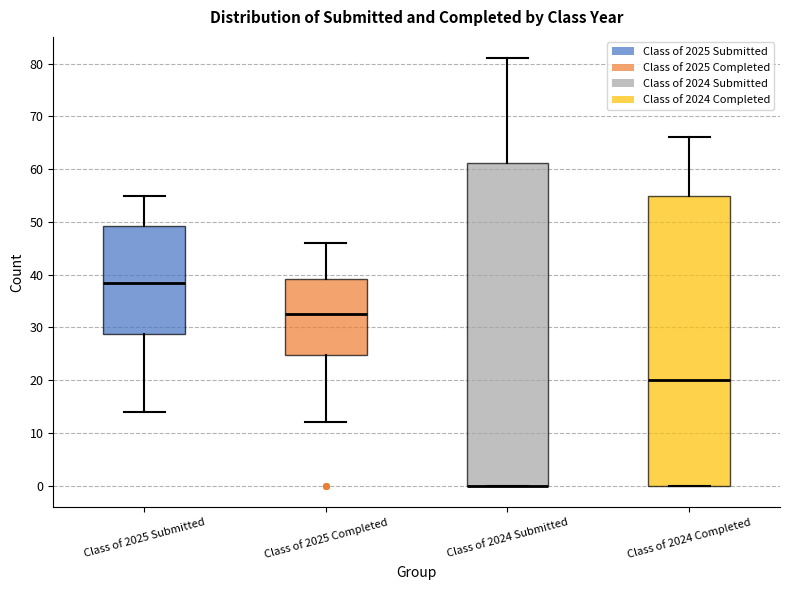

Reading left to right, read every box against the y-axis: the position of its median line, the range the box covers, and the ends of its whiskers. The values are not printed on the chart, so give them approximately, as read against the axis.

Class of 2025 Submitted: median 39, box 29 to 49, whiskers 14 to 55
Class of 2025 Completed: median 33, box 25 to 39, whiskers 12 to 46
Class of 2024 Submitted: median 0 (drawn on the box's lower edge), box 0 to 61, whiskers 0 to 81
Class of 2024 Completed: median 20, box 0 to 55, whiskers 0 to 66